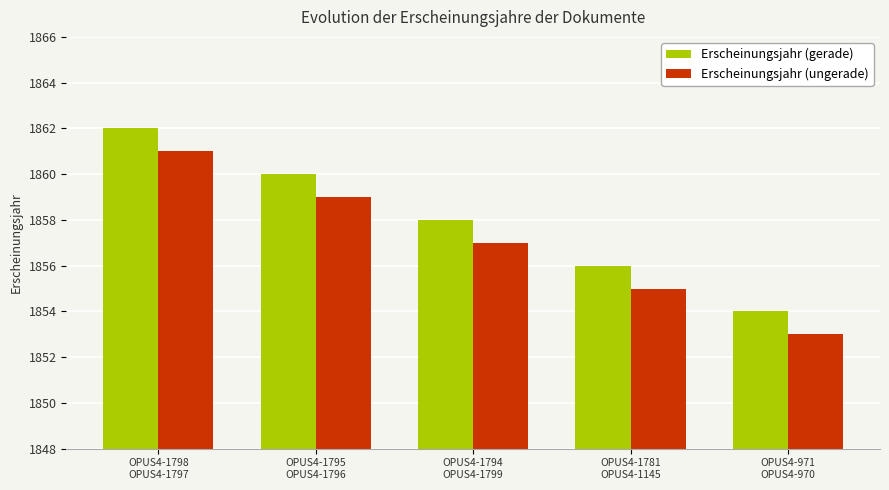

What is the spread (max minus min) of values at OPUS4-971
OPUS4-970?

1